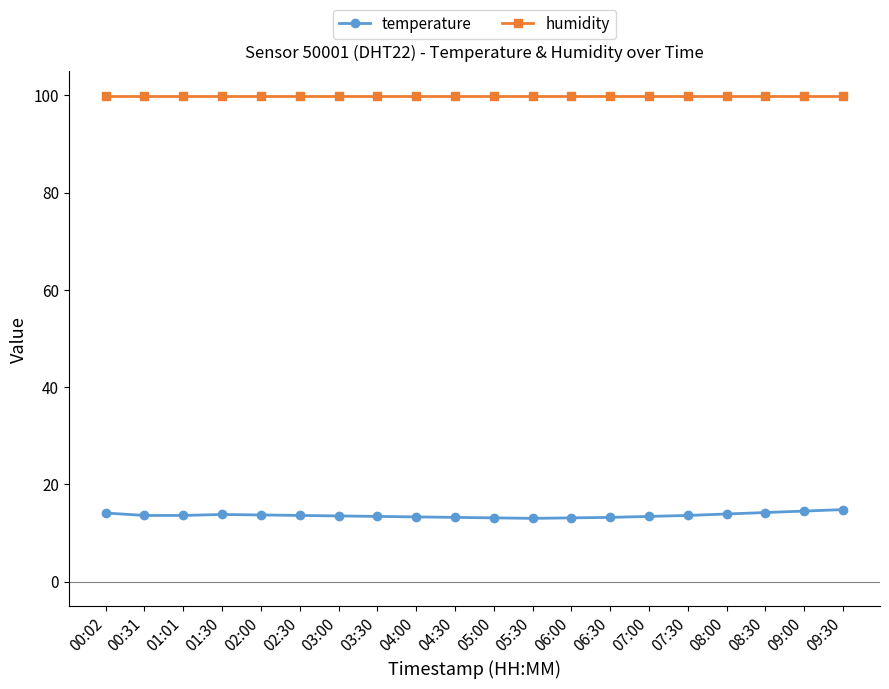

Which series has the largest range (max minus min)?

temperature